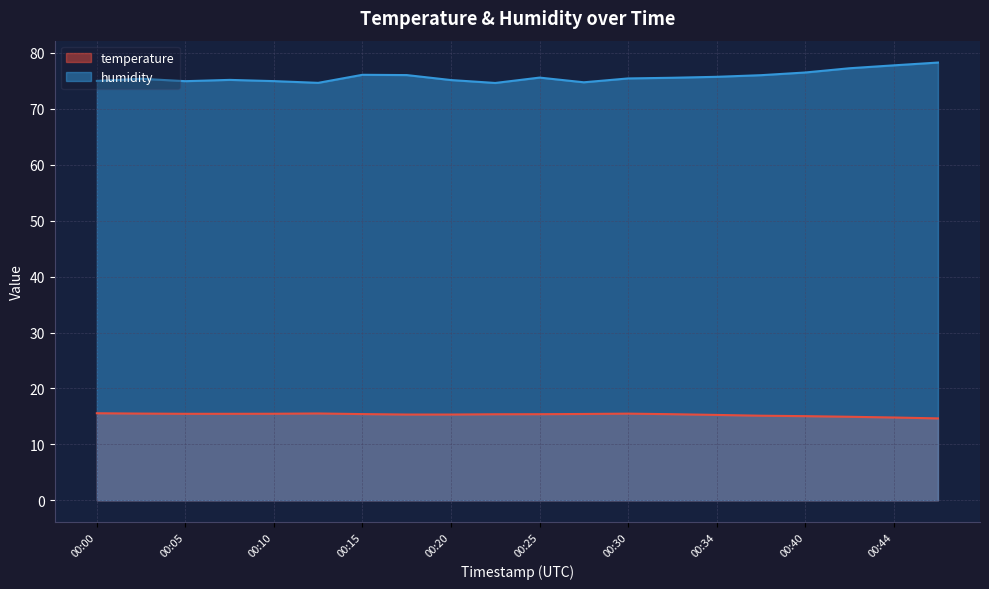

What value does the humidity series have at 00:34?

75.7